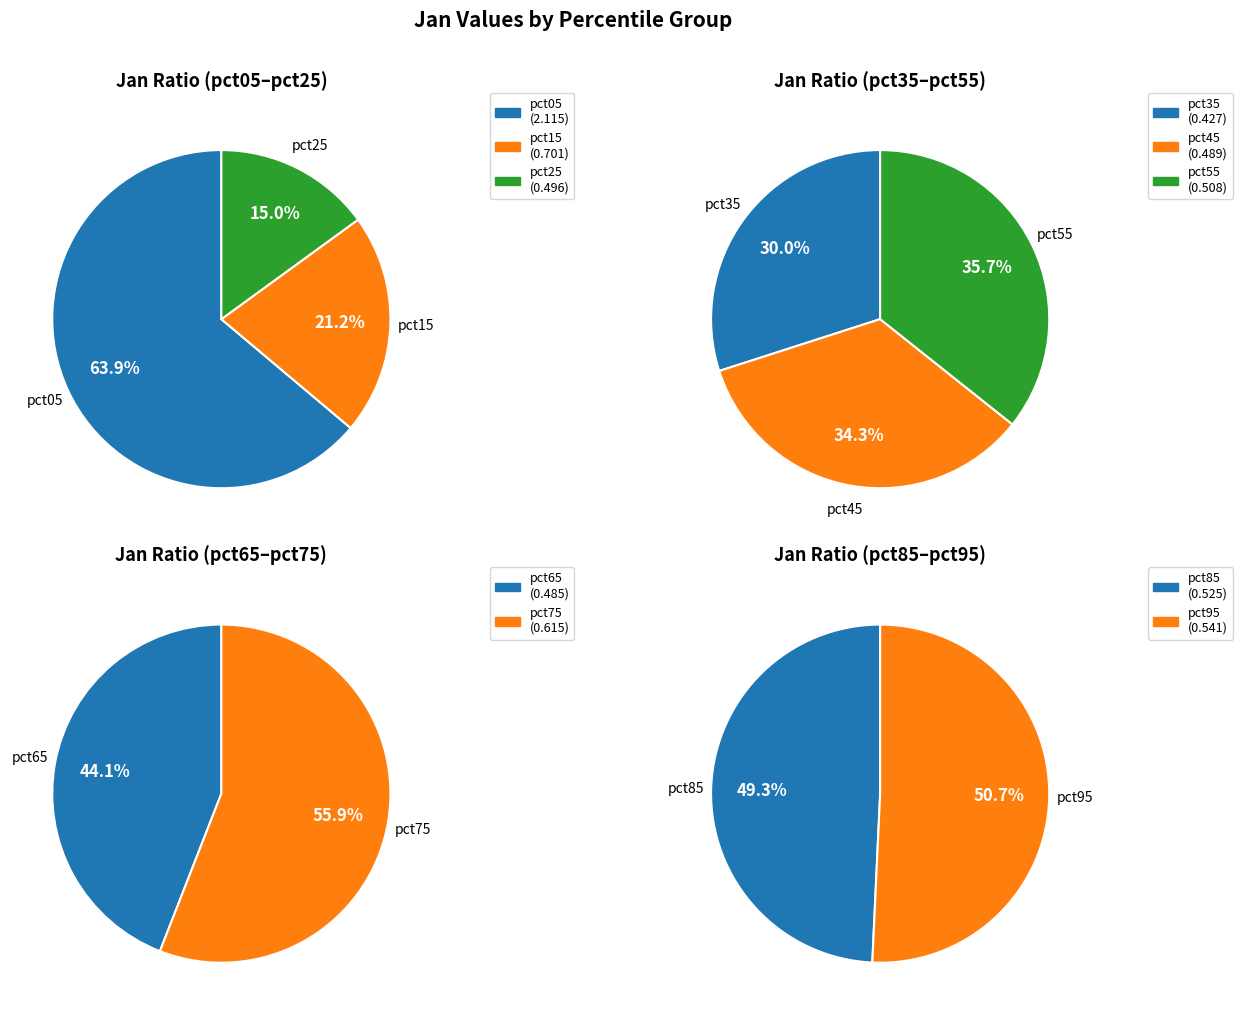

Does pct25 represent more than half of the total?

No